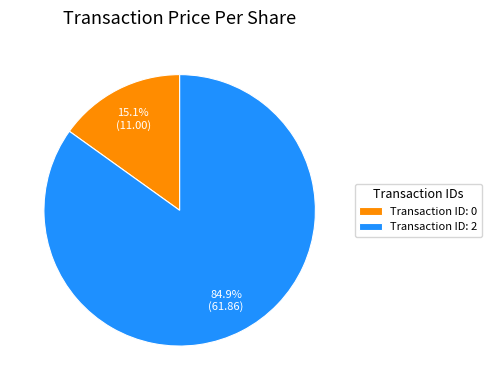

Between Transaction ID: 2 and Transaction ID: 0, which is larger?

Transaction ID: 2